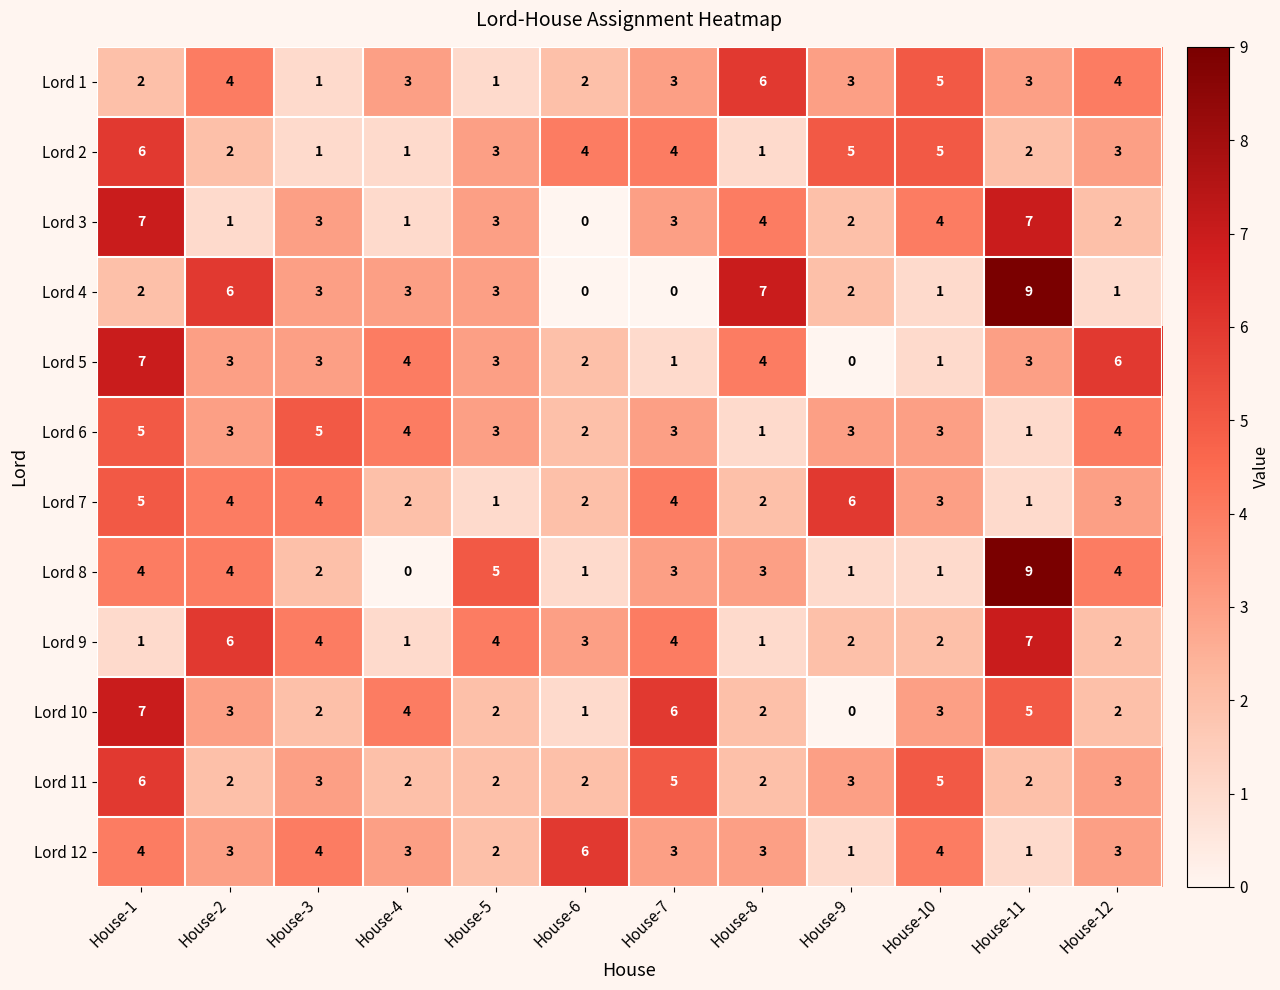

What is the highest value of the Lord 2 series?

6